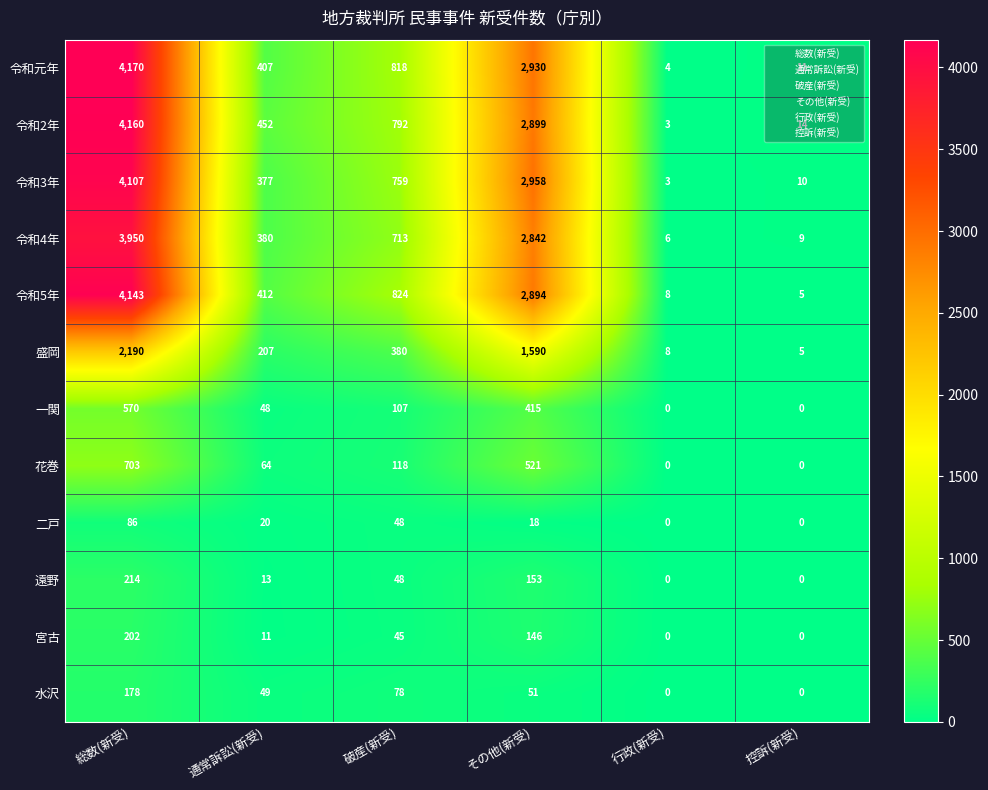

What is the maximum value for 遠野?

214